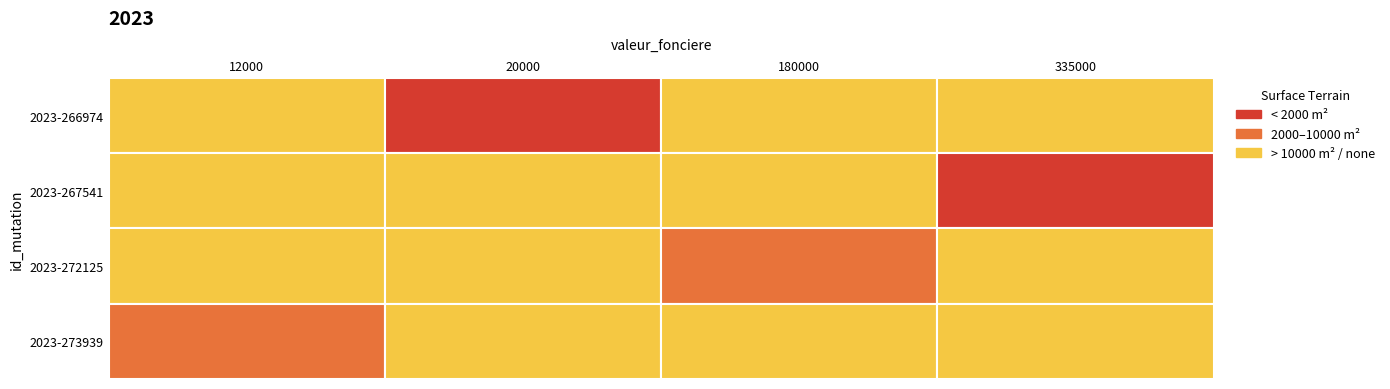

The 2023-272125 series shows -128204 at 12000. True or false?

False